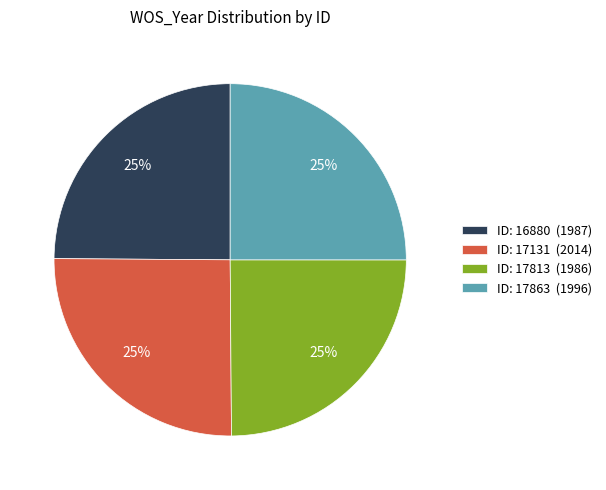

True or false: ID: 17813 (1986) accounts for 14% of the total.

False